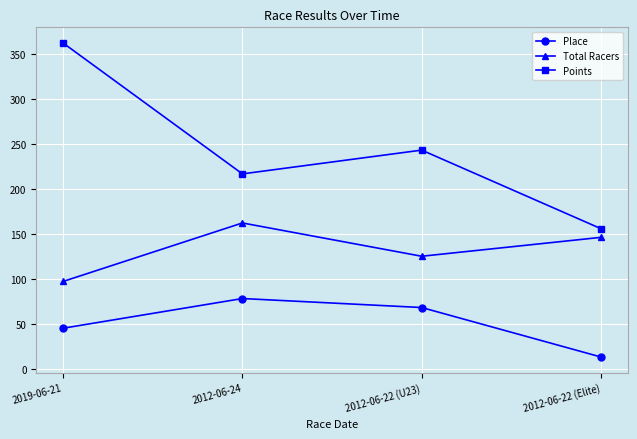

What is the value of the Total Racers point at the 2nd from the left?

162.0